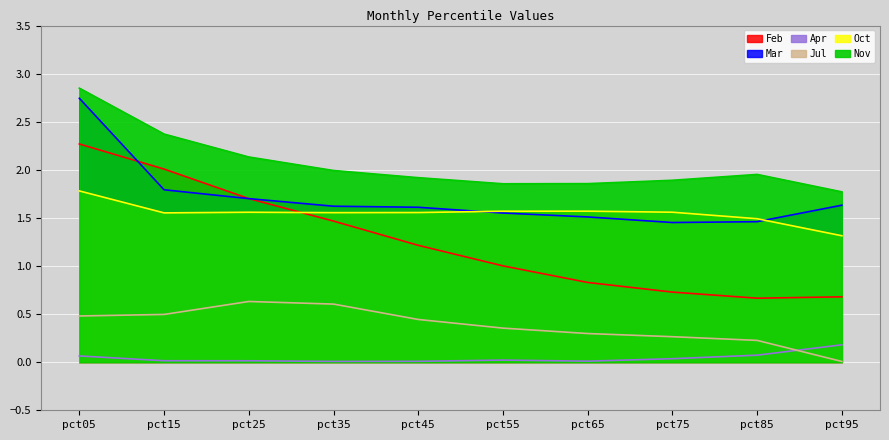

The Jul series shows 0.4 at pct45. True or false?

True